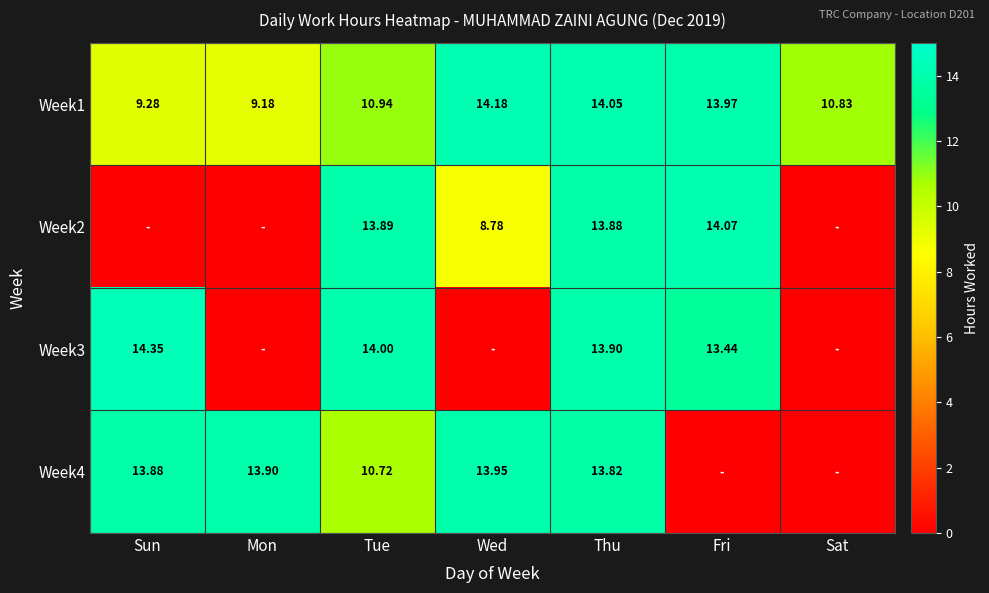

What is the sum of the Week3 values at Thu and Fri?

27.3